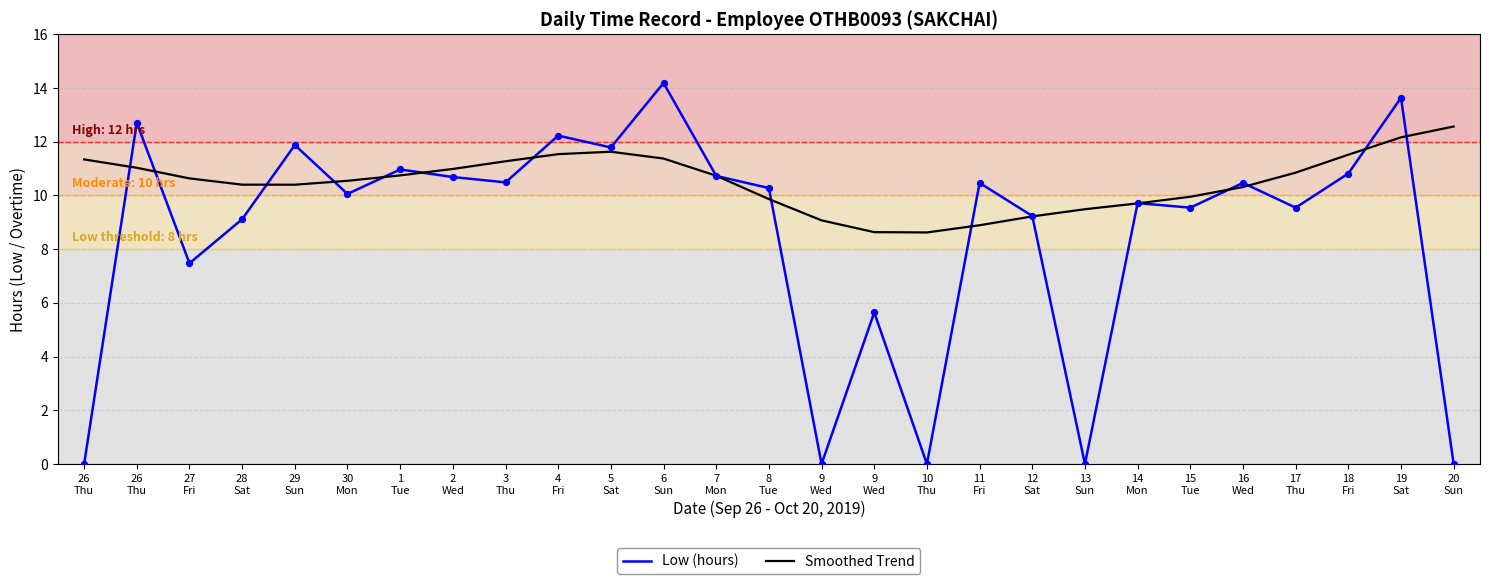

At how many categories does at least one series exceed 8?

27